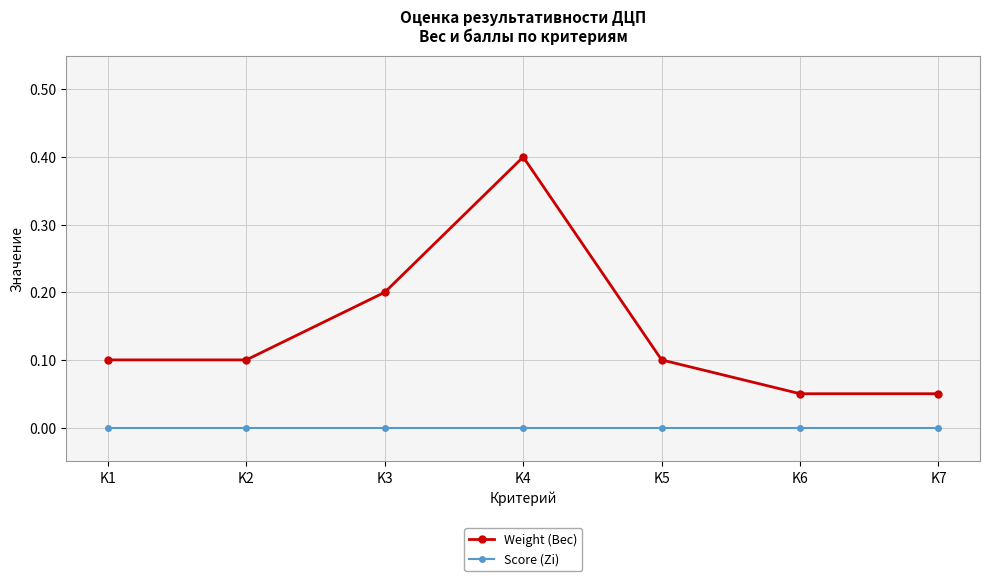

Count the number of categories in the chart.

7